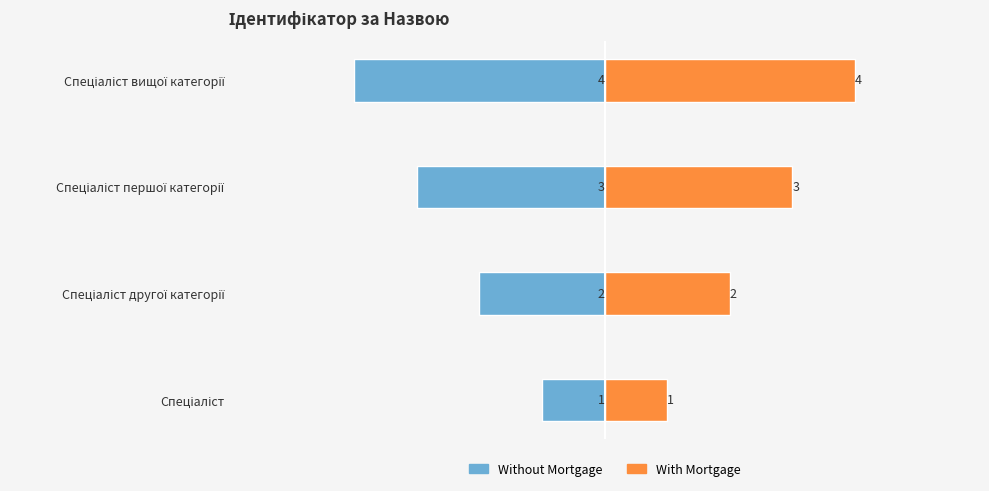

What is the difference between the second highest and second lowest values in the With Mortgage series?

1